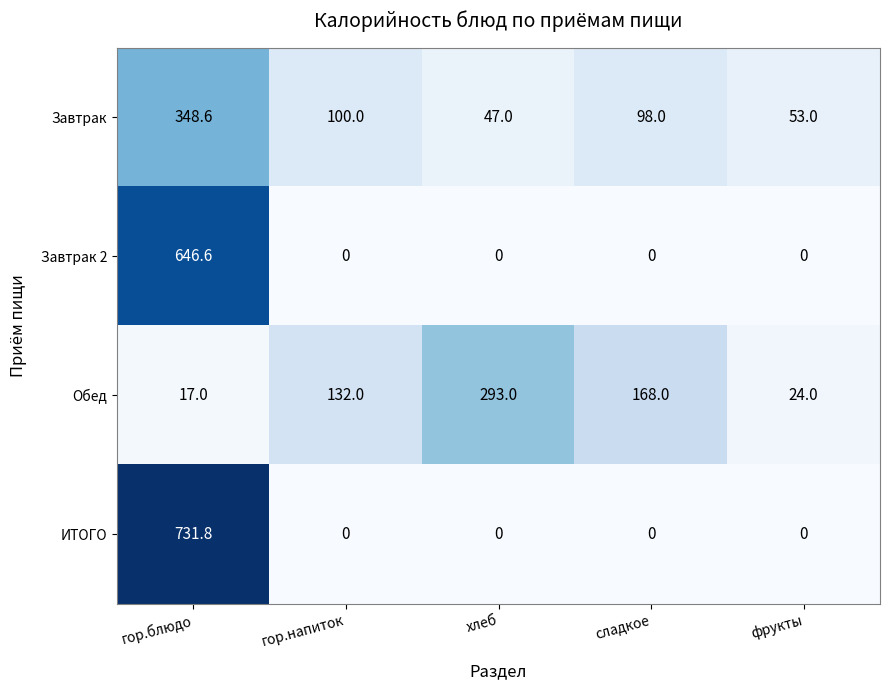

Reading left to right, transcribe all the data shown in this chart.

Завтрак: 348.6	100.0	47.0	98.0	53.0
Завтрак 2: 646.6	0.0	0.0	0.0	0.0
Обед: 17.0	132.0	293.0	168.0	24.0
ИТОГО: 731.8	0.0	0.0	0.0	0.0